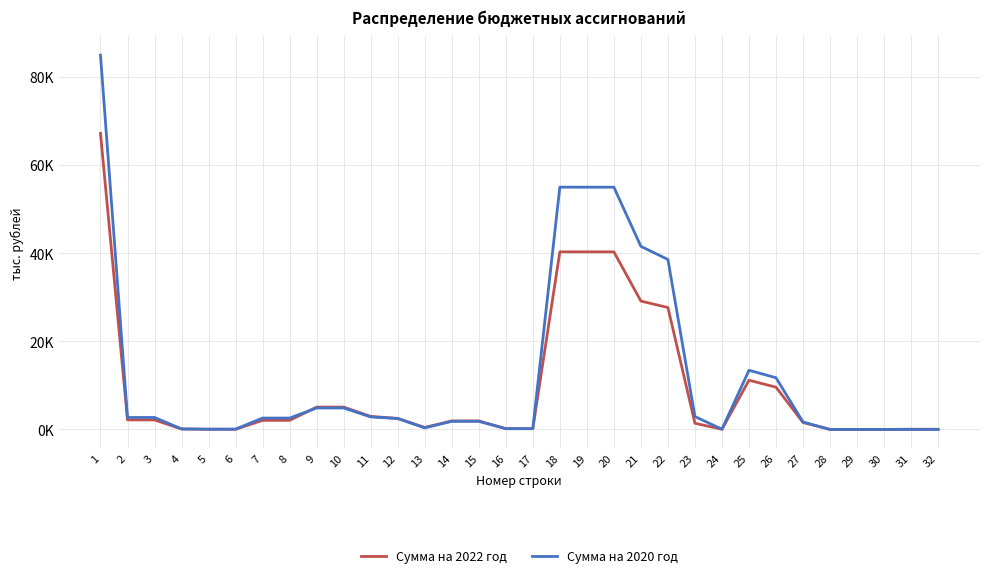

What is the difference between the highest and lowest values at 22?

10893.0